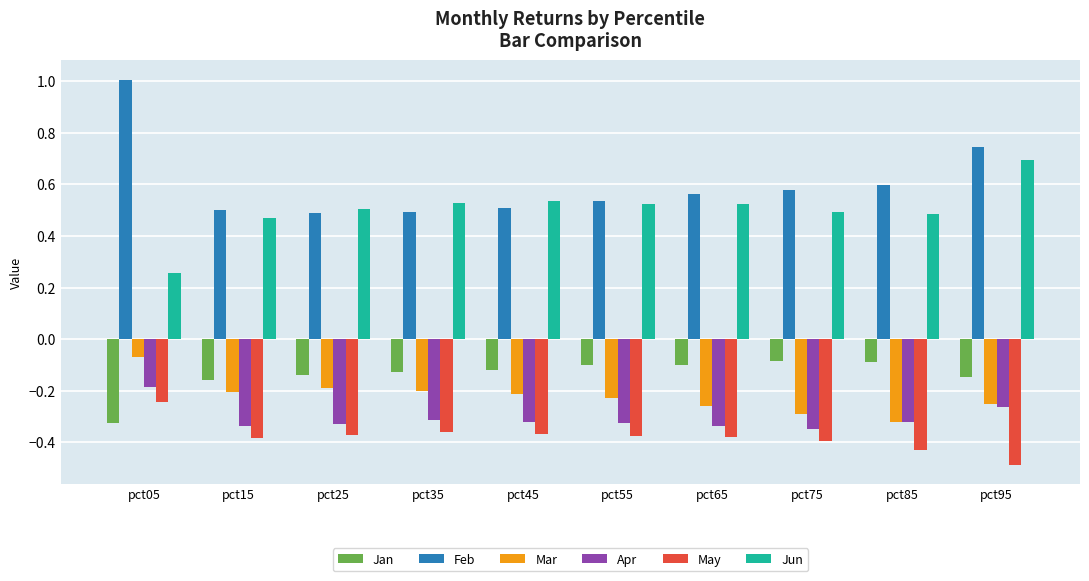

Rank the series at pct35 from highest to lowest value.

Jun, Feb, Jan, Mar, Apr, May